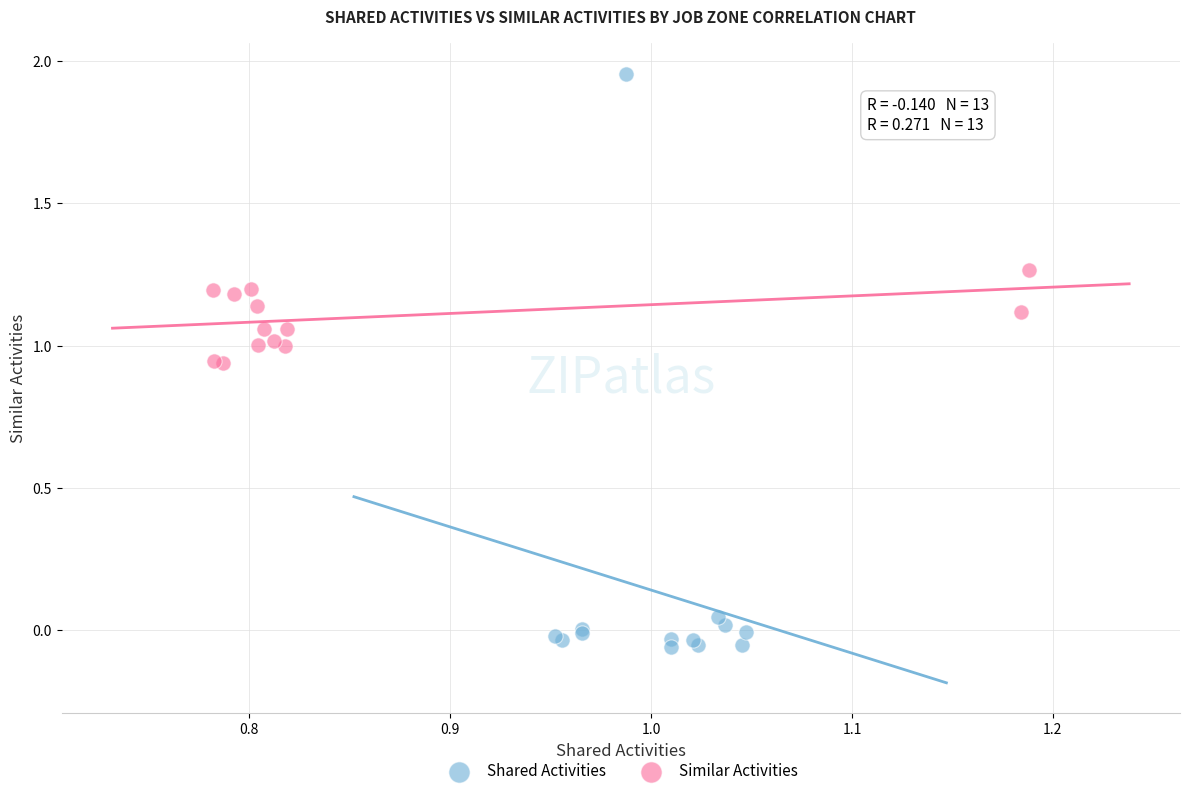

Which series has the largest Y range (max minus min)?

Shared Activities